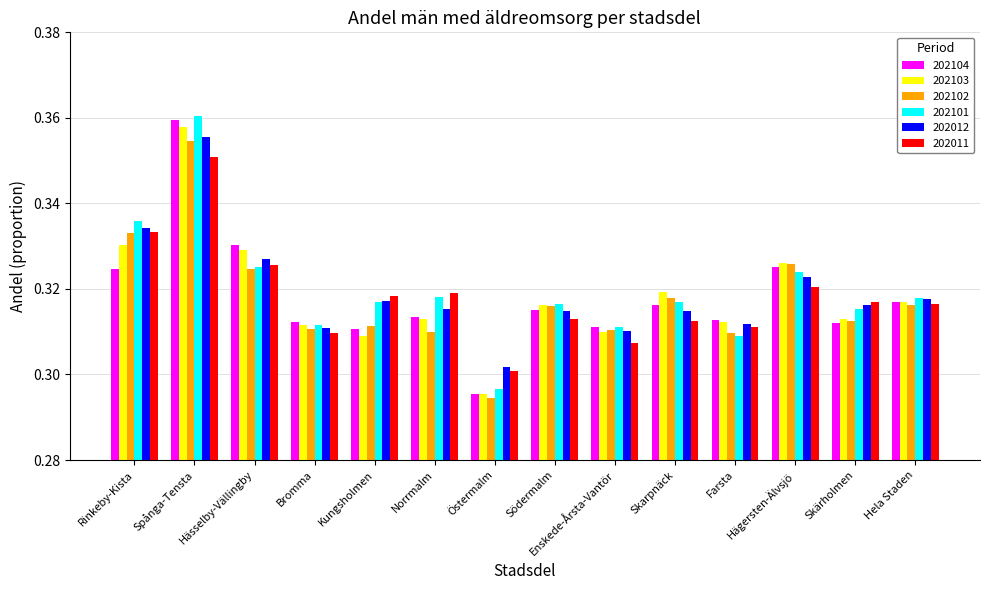

Which series changed the most between Kungsholmen and Hela Staden?

202103